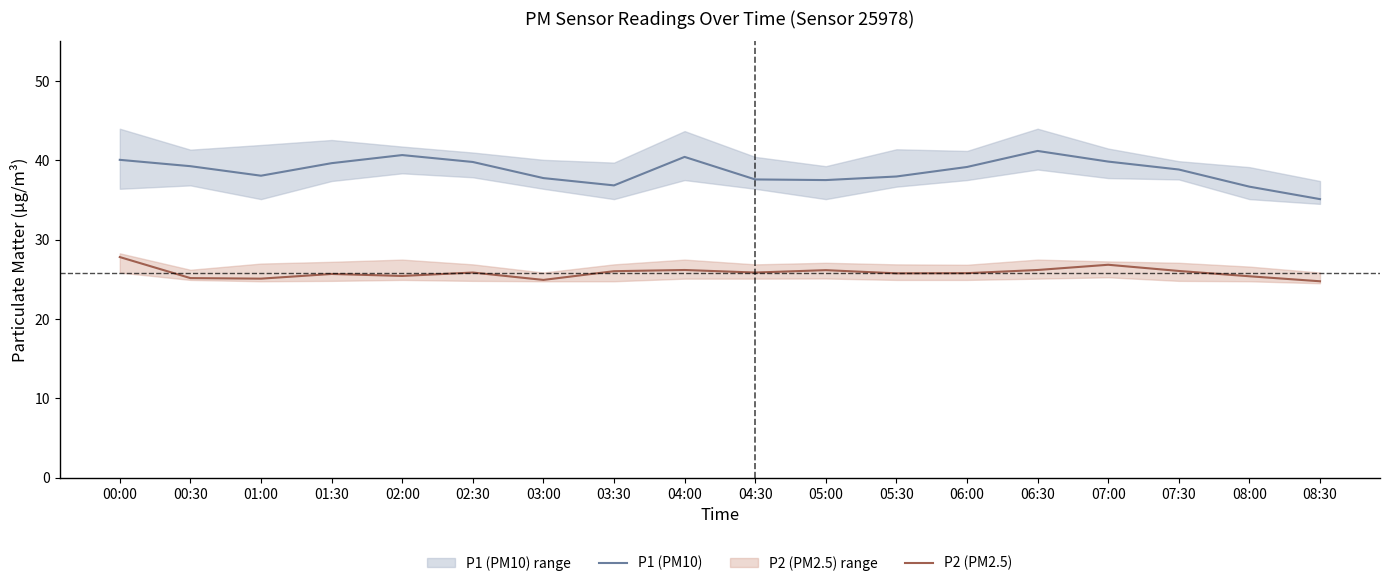

True or false: P1 (PM10) has more than 0 points higher than both neighbors.

True